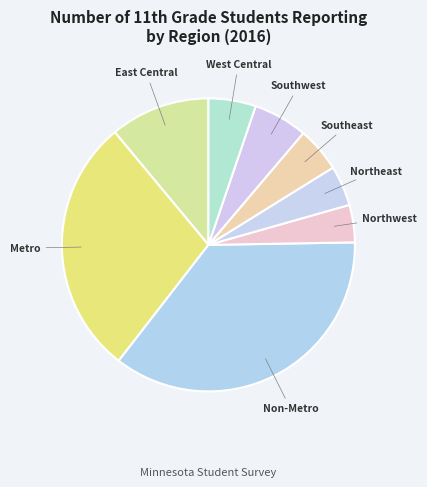

Count the number of slices in the pie.

8